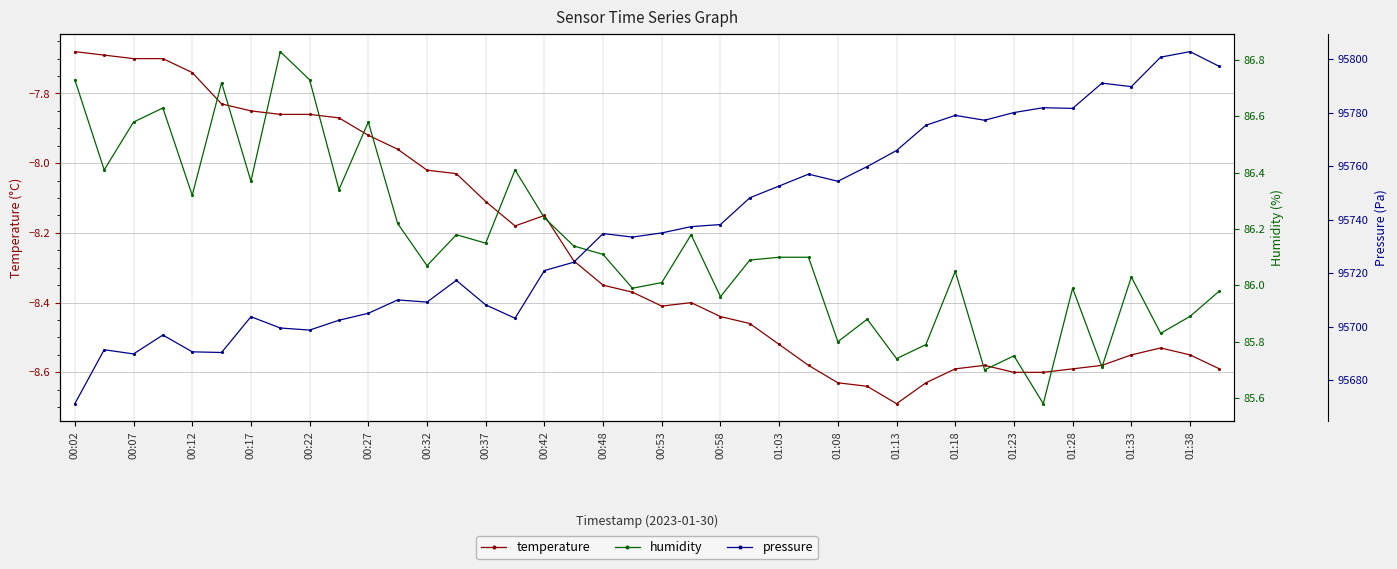

How many series are shown in this chart?

3